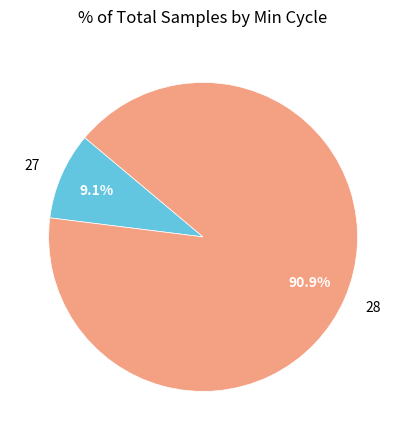

Between 27 and 28, which is larger?

28